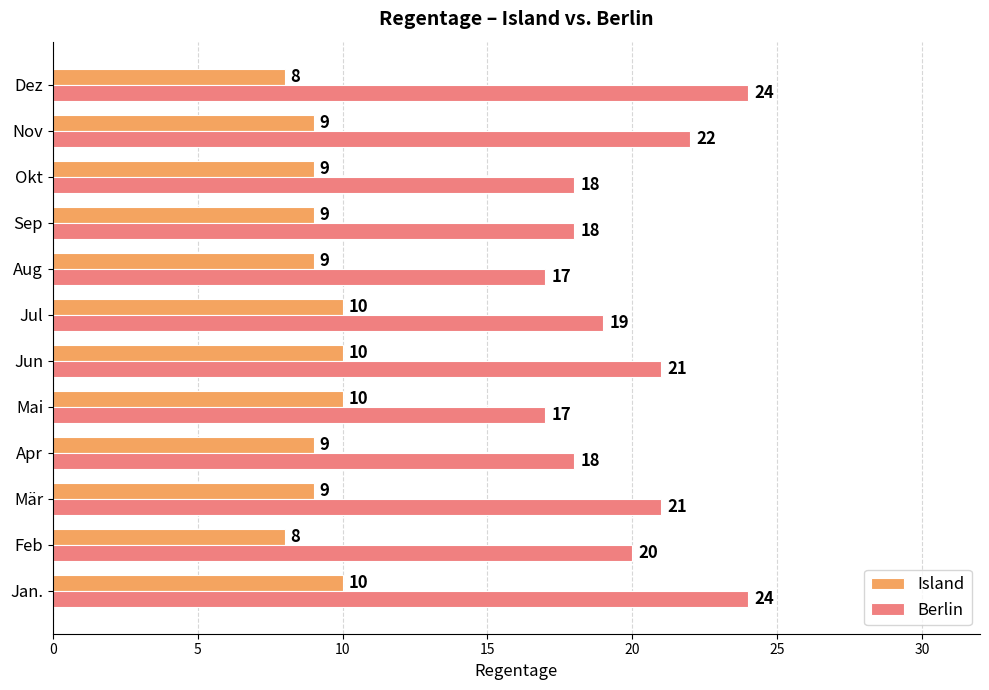

Which series changed the most between Jul and Nov?

Berlin